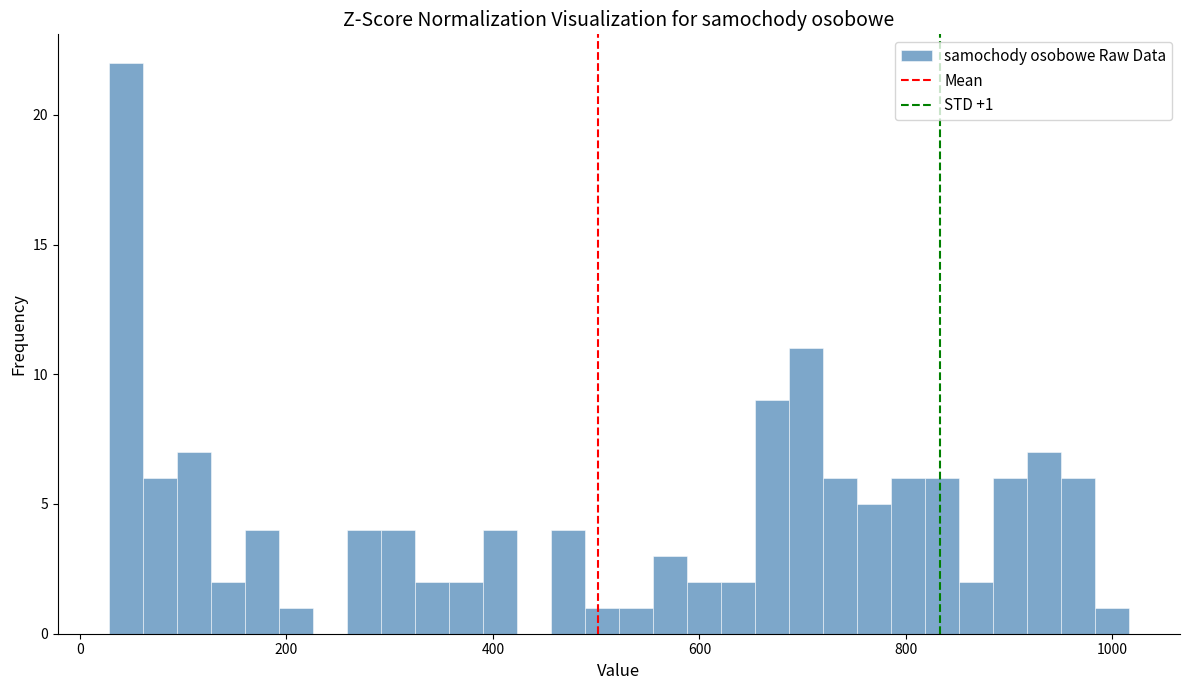

Read against the x-axis, roughly where is the centre of the tallest bar?

40